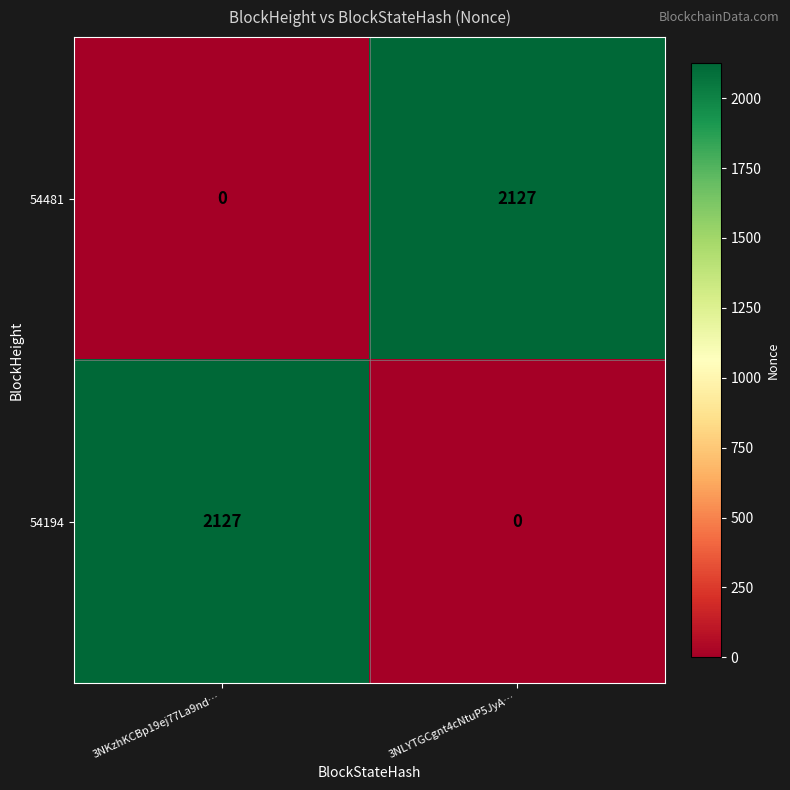

What is the average value of the 54194 series?

1064